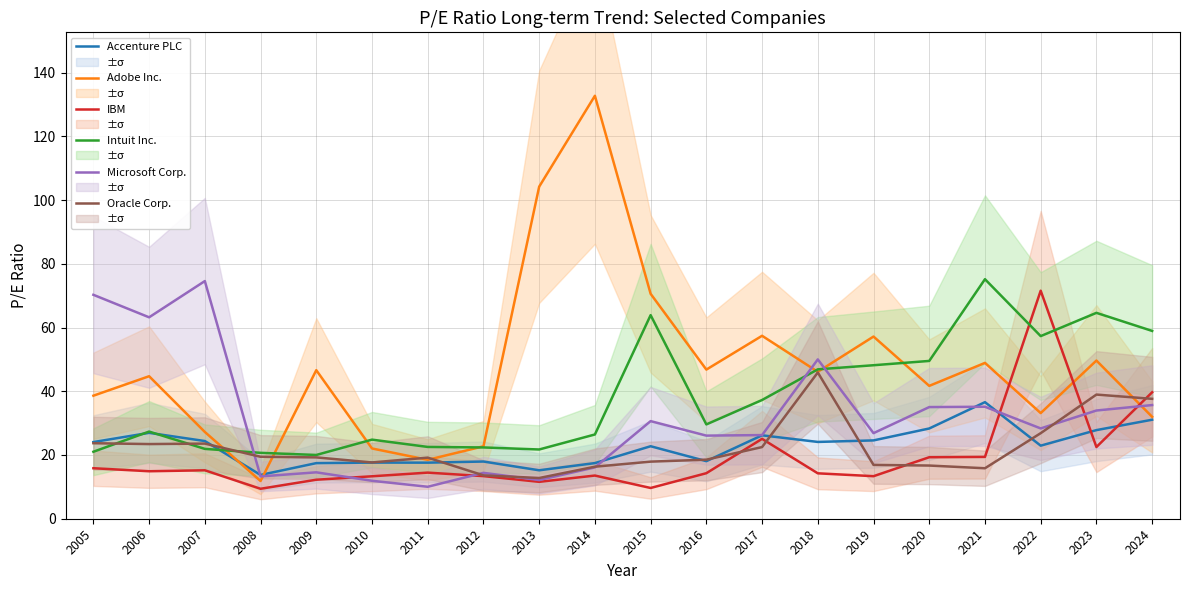

Where do Intuit Inc. and Accenture PLC first cross each other?

2005 and 2006